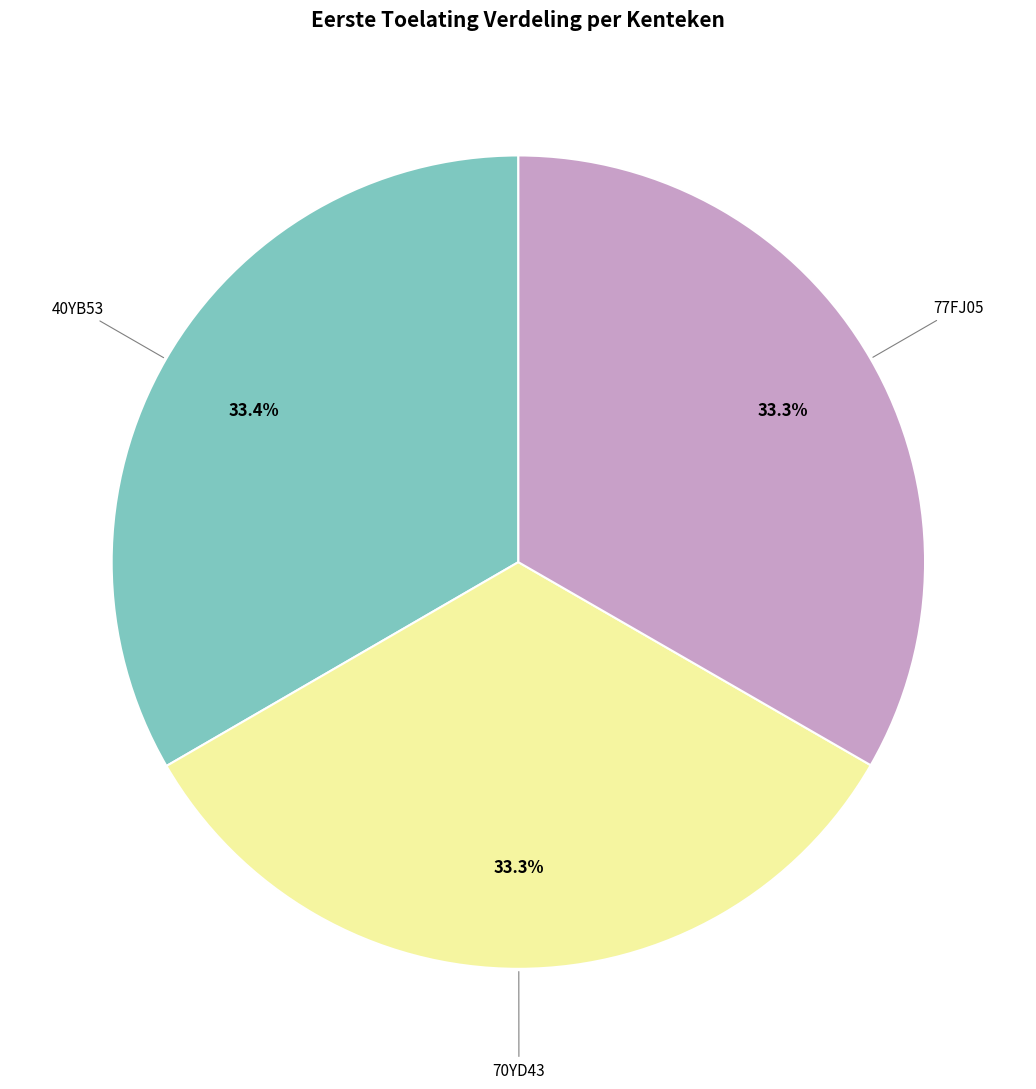

True or false: 70YD43 accounts for 26% of the total.

False